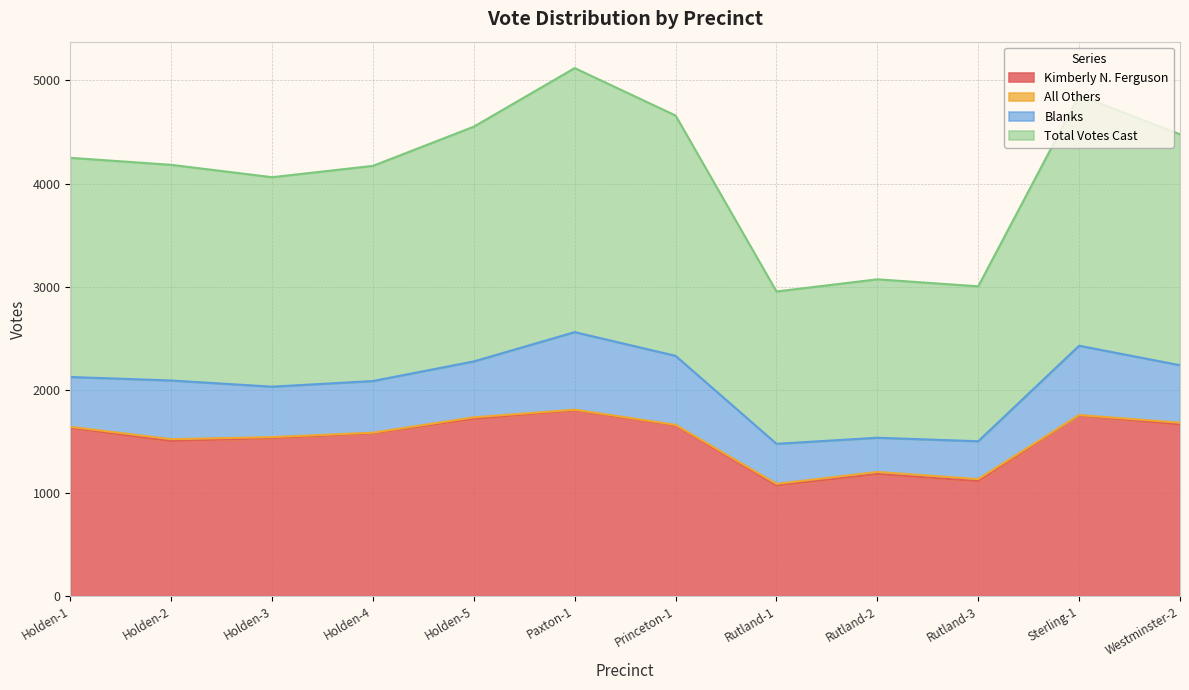

Which series has the widest spread of values?

Total Votes Cast